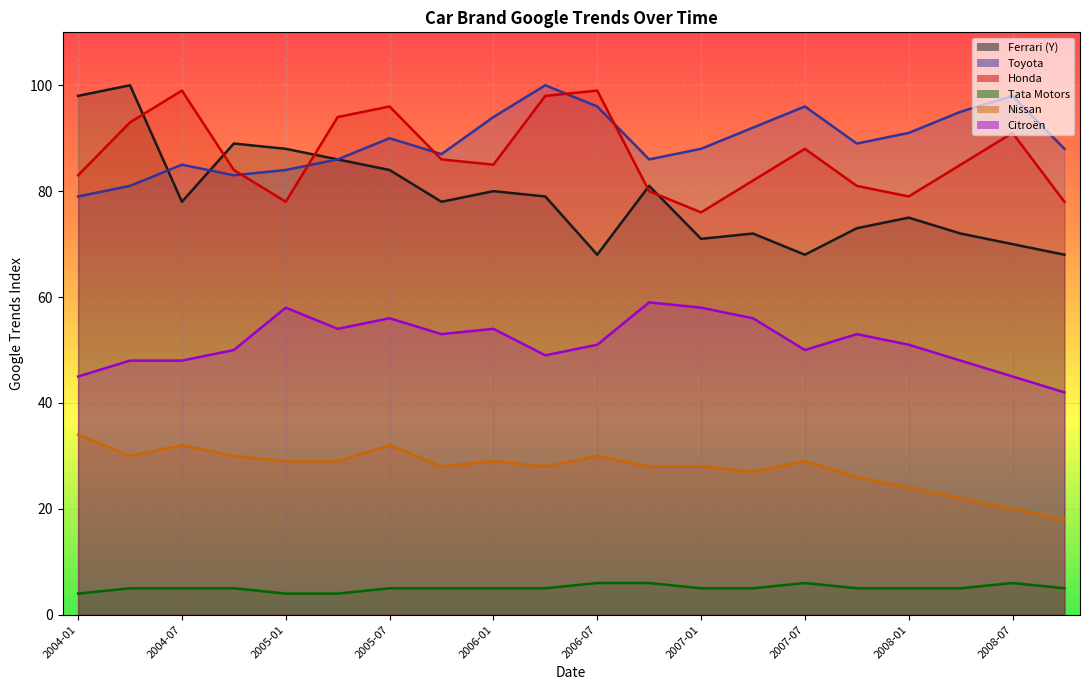

True or false: Ferrari (Y) and Nissan cross at least once.

False